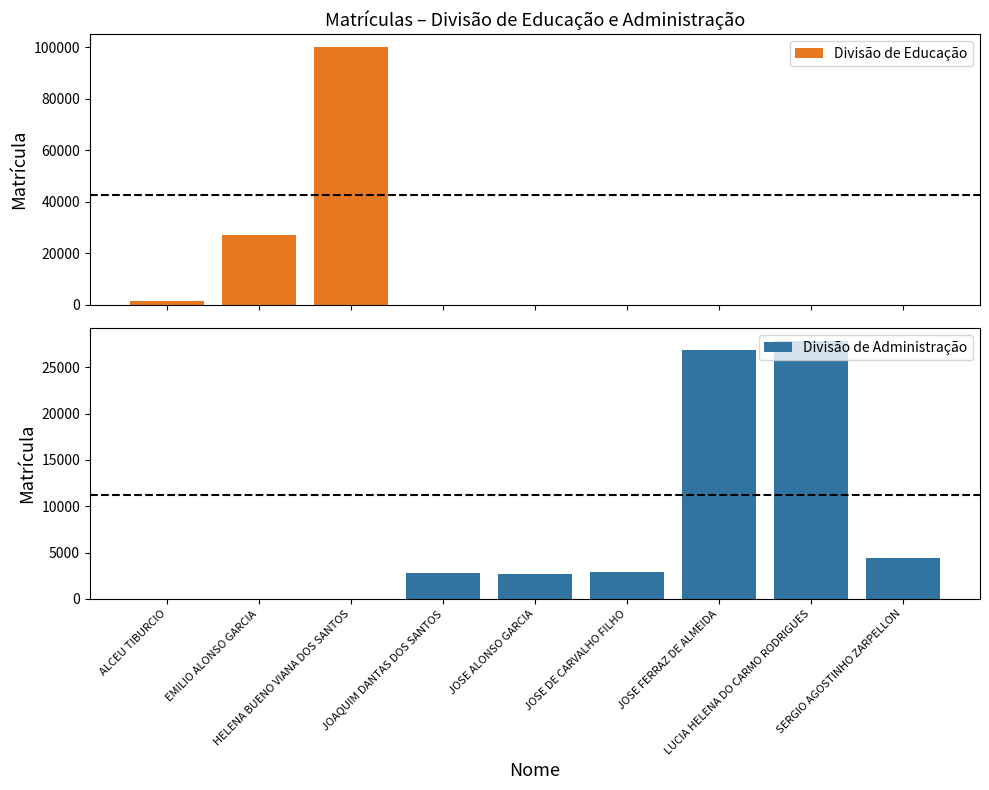

How many groups of bars are there?

9